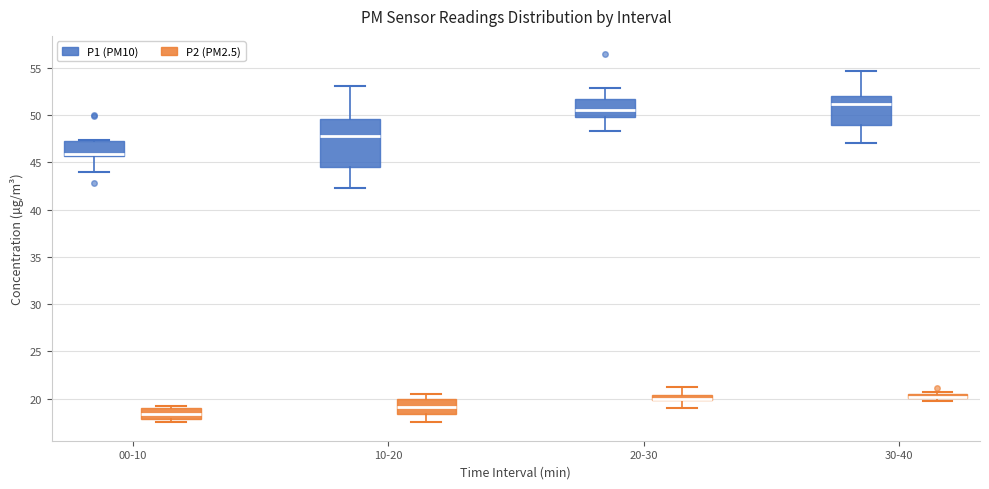

Where is the upper edge of the box for 30-40 (P2 (PM2.5)) on the y-axis? The values are not printed on the chart, so give them approximately, as read against the axis.

20.5